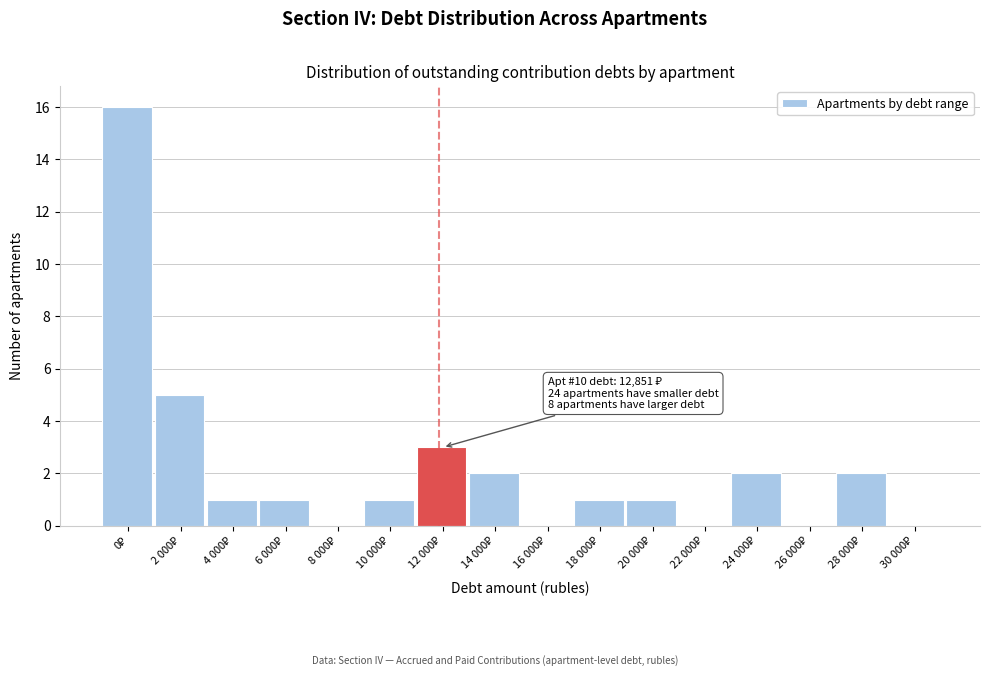

What is the sum of all values?

35